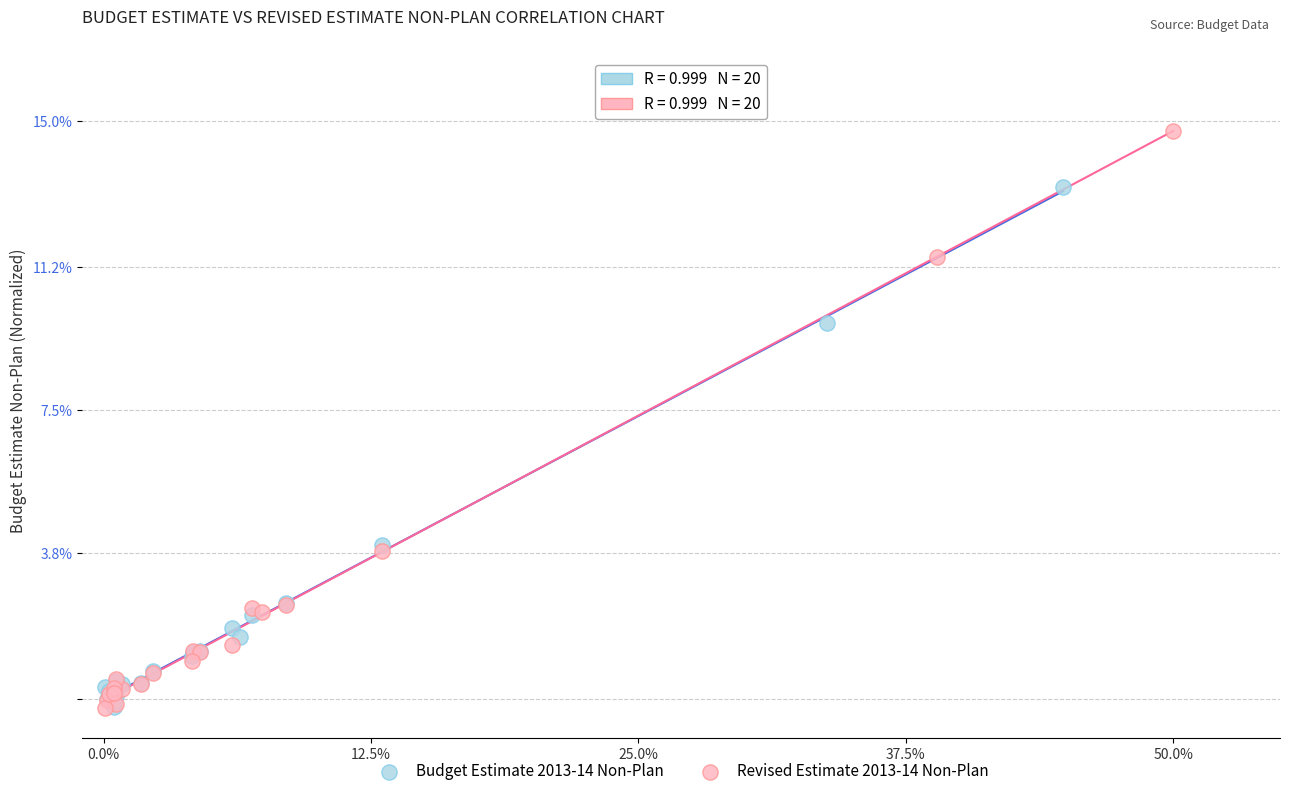

Which series contains the highest Y value?

Revised Estimate 2013-14 Non-Plan